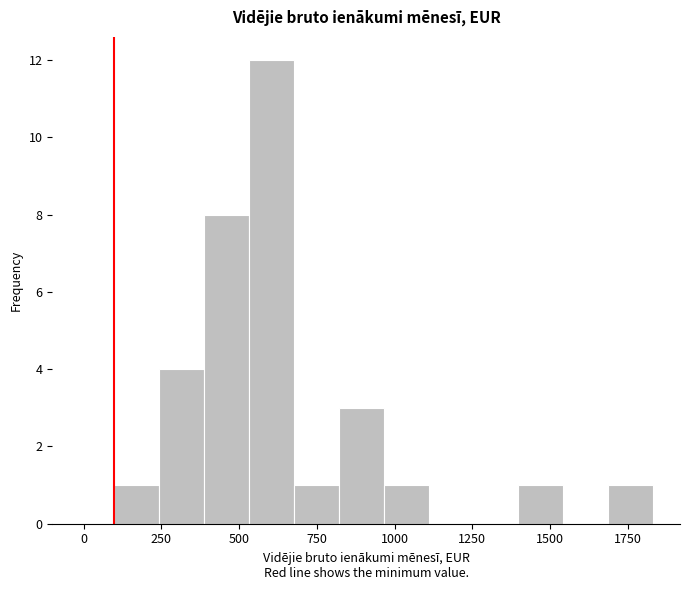

Read against the x-axis, roughly where is the centre of the tallest bar?

600